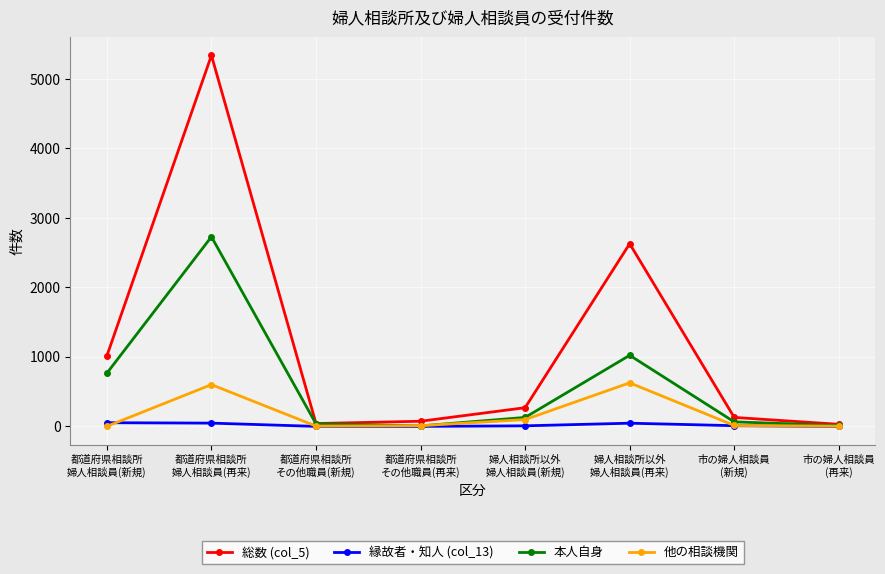

At which category is the sum across all series the highest?

都道府県相談所
婦人相談員(再来)